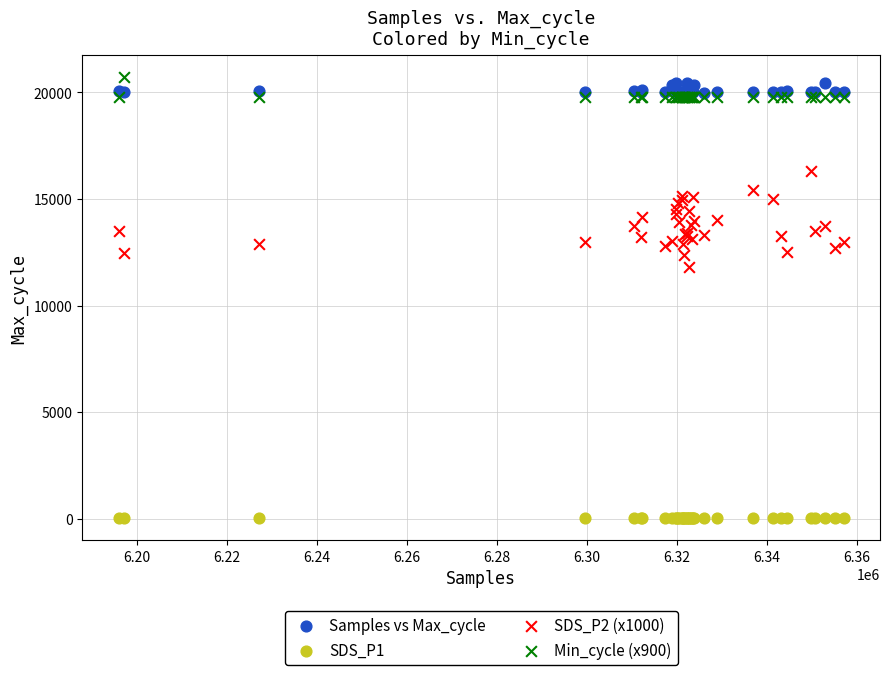

Across all series, what Y value is closest to 10362?

11800.0